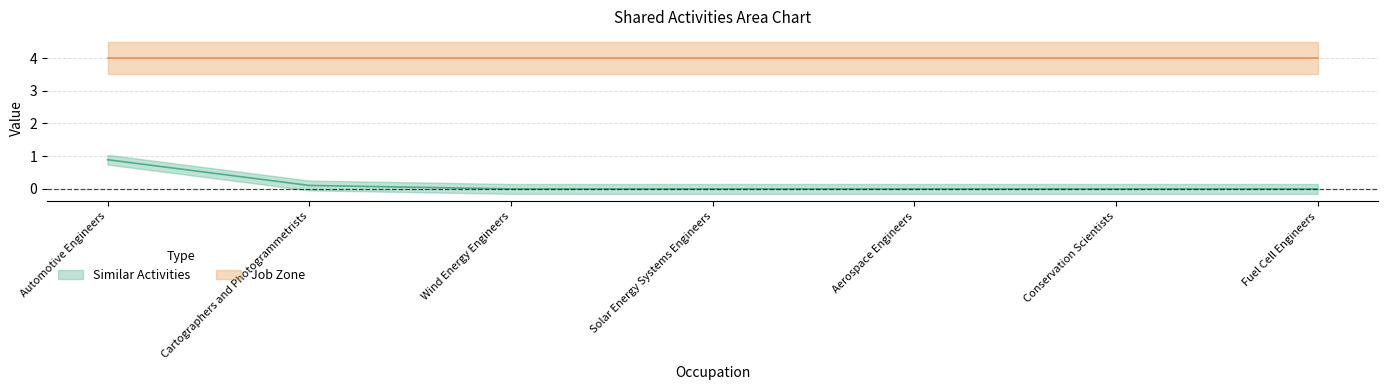

The chart shows a value of 0.4 at Conservation Scientists. True or false?

False